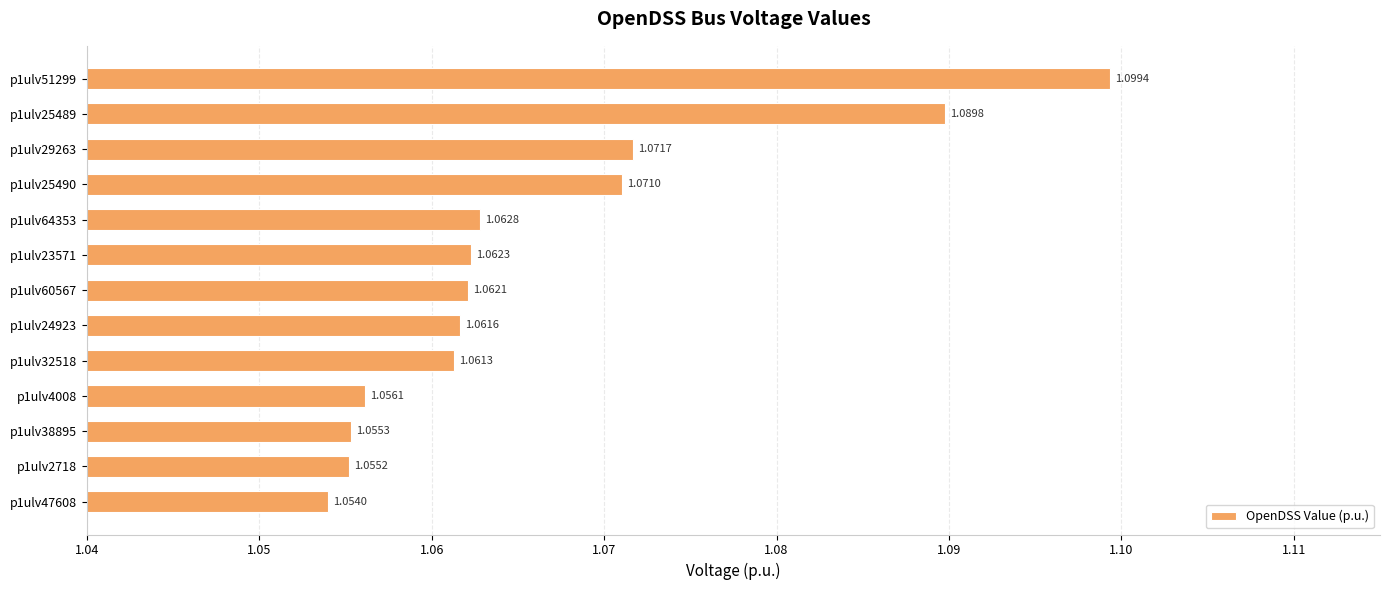

Approximately how many times larger is the value at p1ulv23571 compared to p1ulv29263?

1.0